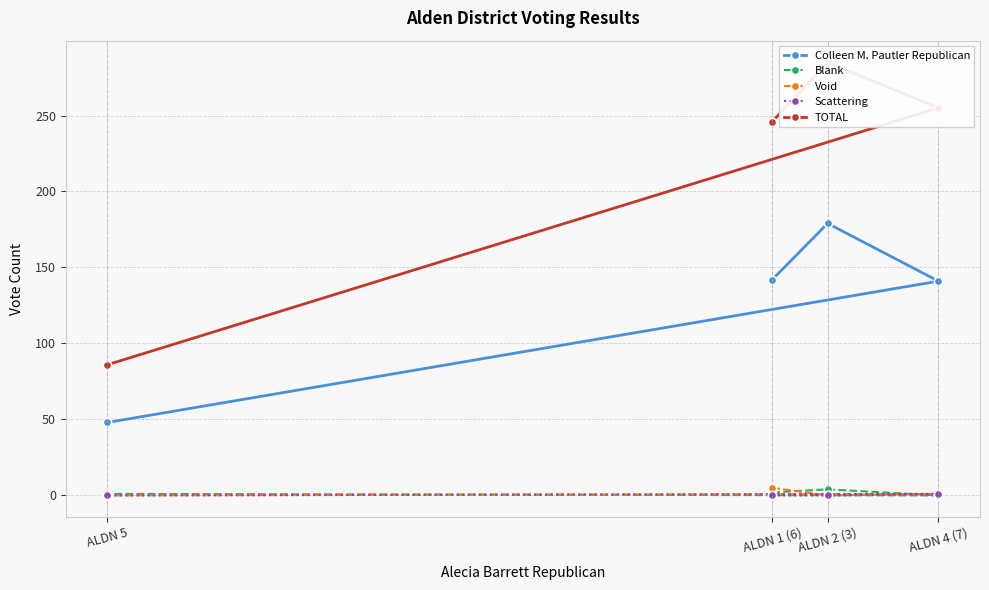

At which category is the sum across all series the highest?

ALDN 2 (3)